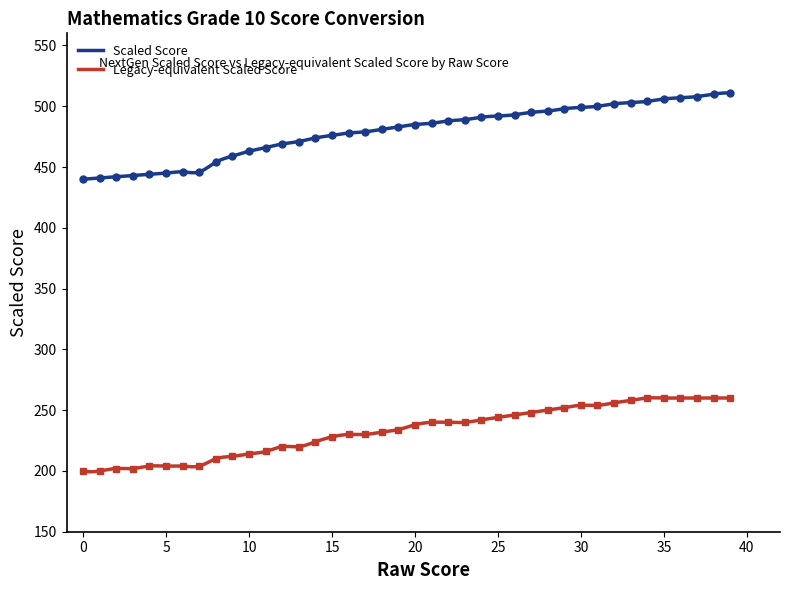

Reading left to right, what are all the values shown in this chart?

Scaled Score: 440	441	442	443	444	445	446	446	454	459	463	466	469	471	474	476	478	479	481	483	485	486	488	489	491	492	493	495	496	498	499	500	502	503	504	506	507	508	510	511
Legacy-equivalent Scaled Score: 200	200	202	202	204	204	204	204	210	212	214	216	220	220	224	228	230	230	232	234	238	240	240	240	242	244	246	248	250	252	254	254	256	258	260	260	260	260	260	260